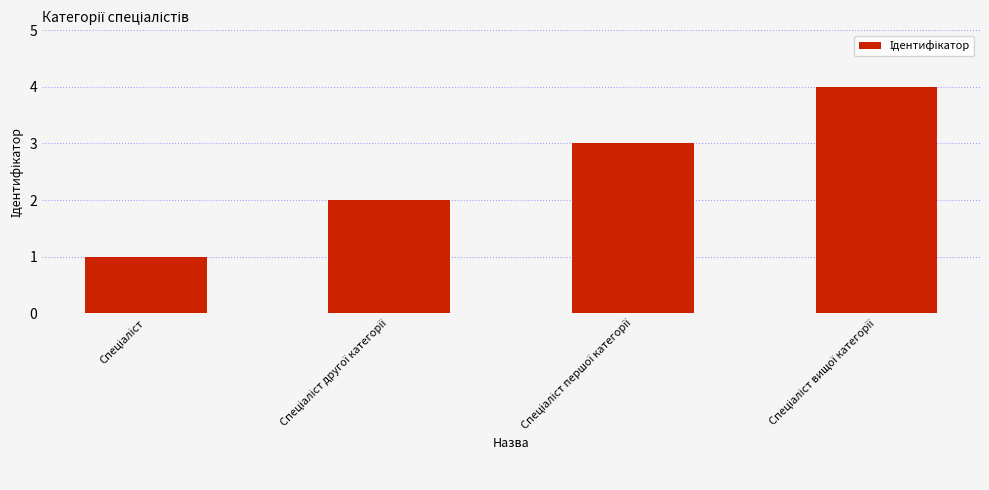

What is the difference between the maximum and minimum values?

3